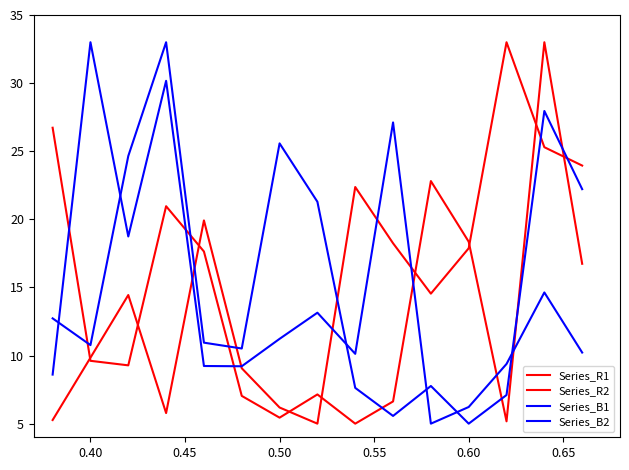

How many lines are shown in the chart?

4